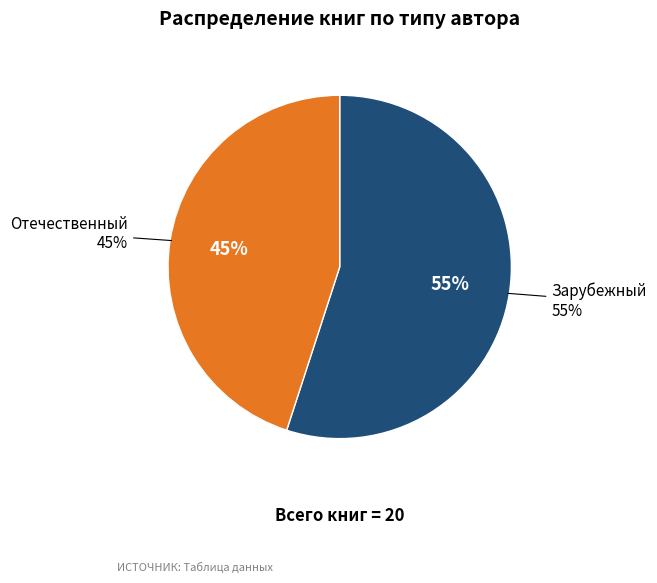

The Зарубежный slice represents 55% of the pie. True or false?

True